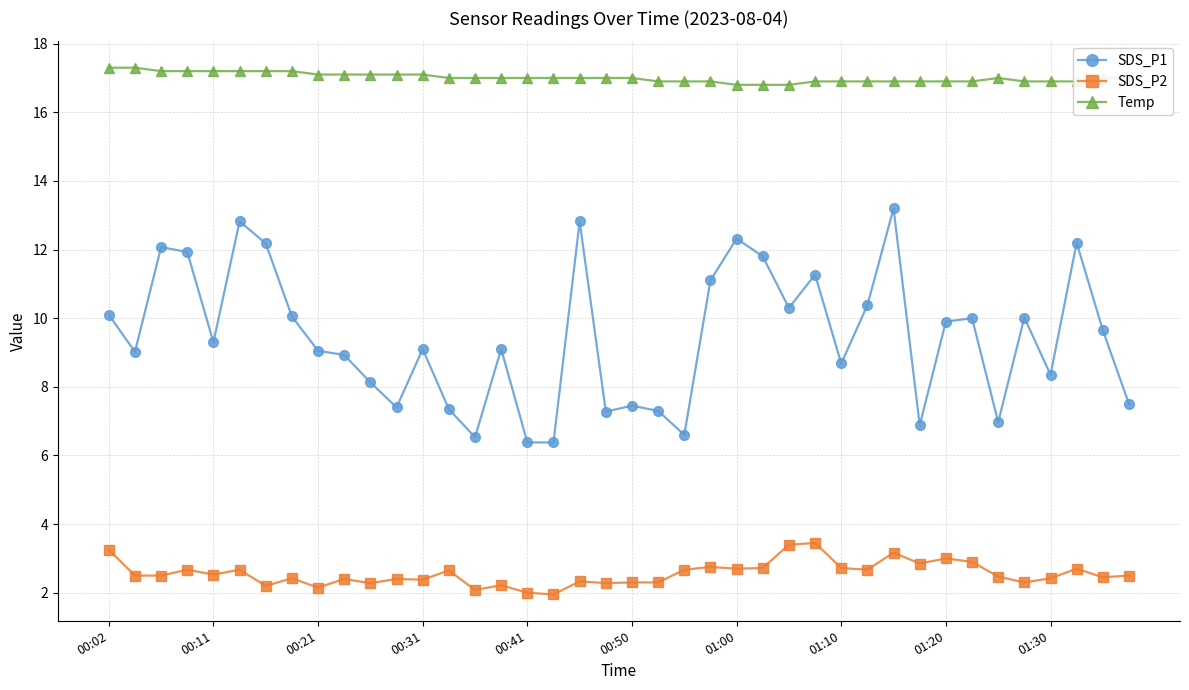

List the series in order of their overall mean, highest first.

Temp, SDS_P1, SDS_P2